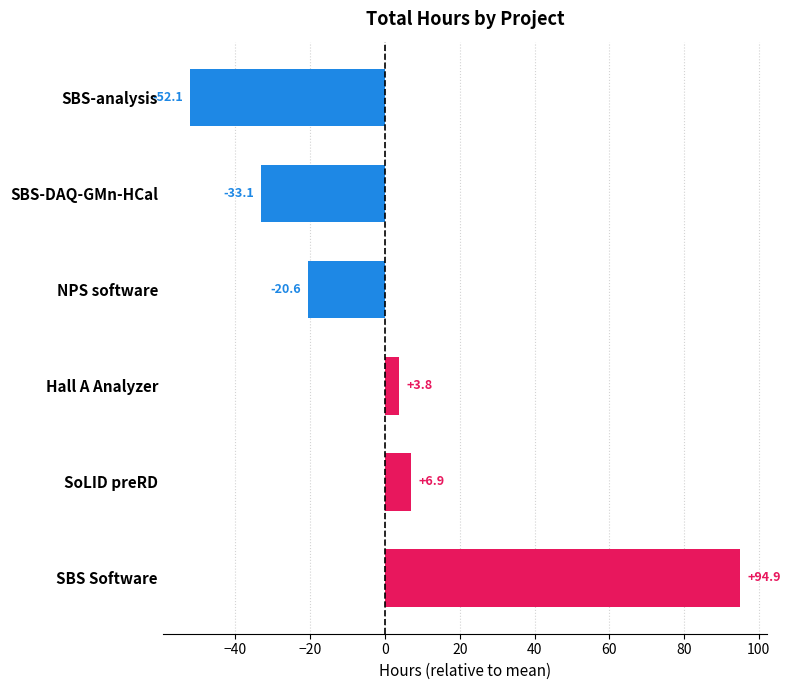

Is it true that the value at Hall A Analyzer is 3.8?

True